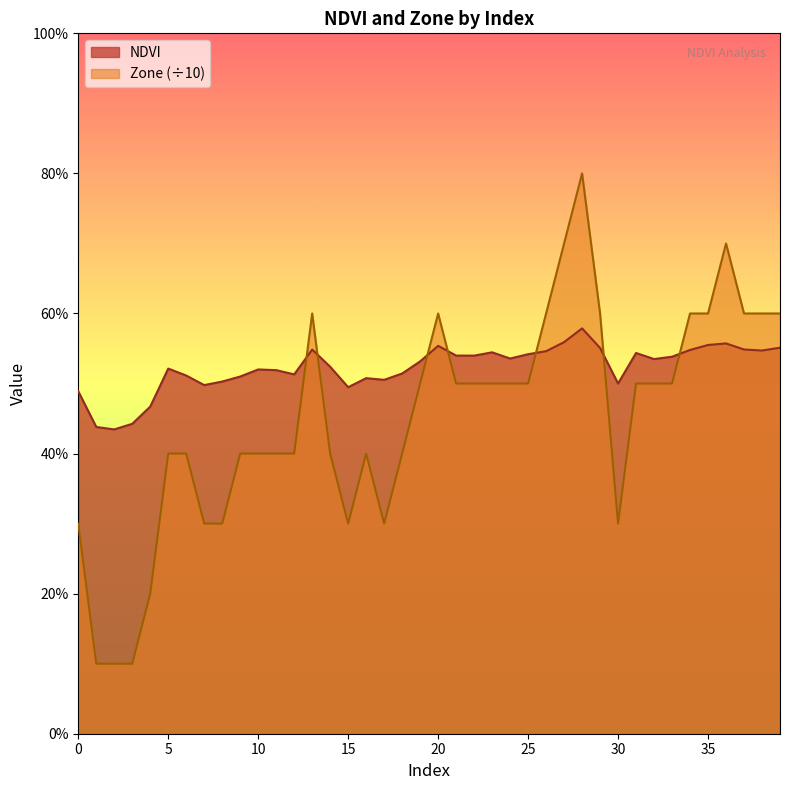

How many distinct data groups are displayed?

2